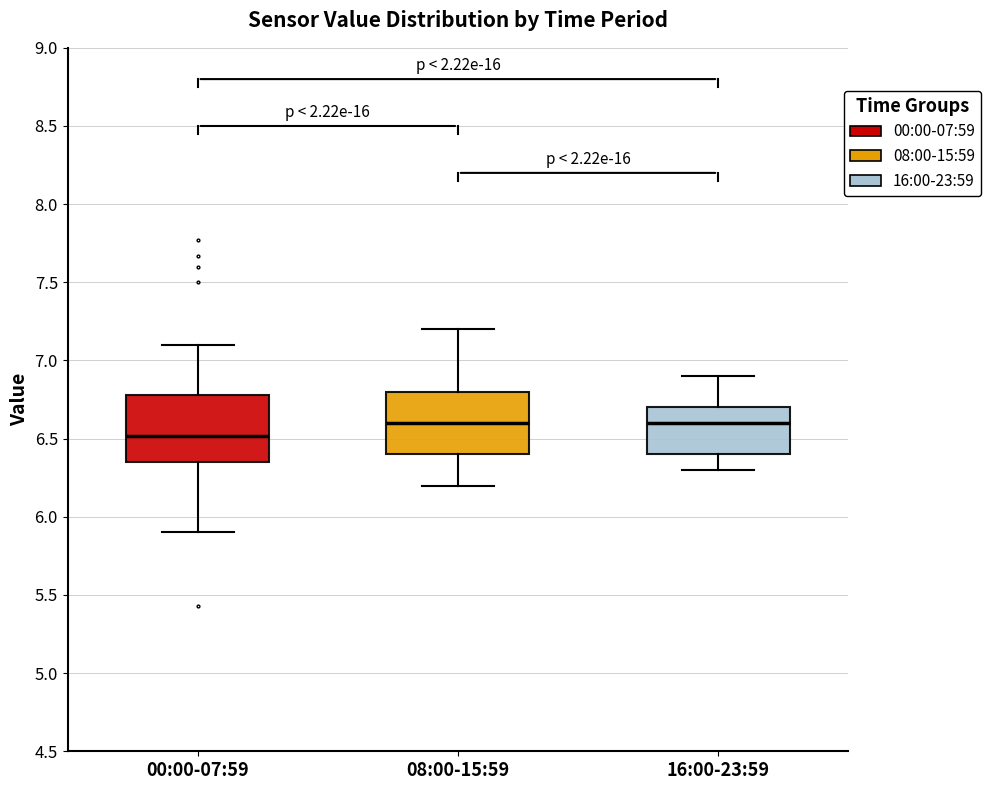

Reading left to right, transcribe this box plot: for each box, give where its median line is, the range the box spans, and where its two whiskers end, as read against the y-axis. The values are not printed on the chart, so give them approximately, as read against the axis.

00:00-07:59: median 6.50, box 6.35 to 6.80, whiskers 5.90 to 7.10
08:00-15:59: median 6.60, box 6.40 to 6.80, whiskers 6.20 to 7.20
16:00-23:59: median 6.60, box 6.40 to 6.70, whiskers 6.30 to 6.90